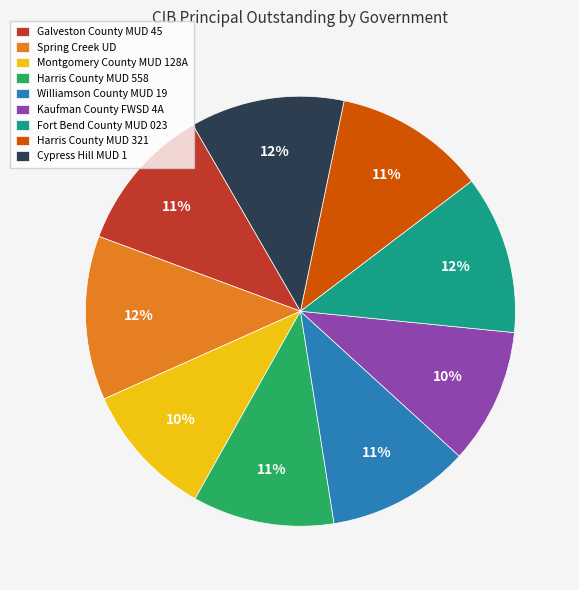

What is the ratio of the value at Montgomery County MUD 128A to the value at Harris County MUD 321?

0.9